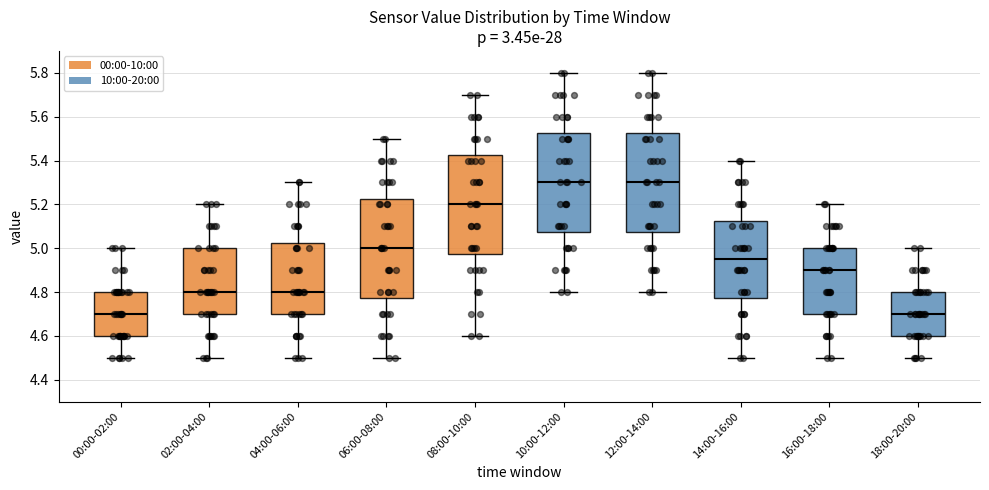

Reading left to right, read every box against the y-axis: the position of its median line, the range the box covers, and the ends of its whiskers. The values are not printed on the chart, so give them approximately, as read against the axis.

00:00-02:00: median 4.70, box 4.60 to 4.80, whiskers 4.50 to 5.00
02:00-04:00: median 4.80, box 4.70 to 5.00, whiskers 4.50 to 5.20
04:00-06:00: median 4.80, box 4.70 to 5.02, whiskers 4.50 to 5.30
06:00-08:00: median 5.00, box 4.78 to 5.22, whiskers 4.50 to 5.50
08:00-10:00: median 5.20, box 4.98 to 5.42, whiskers 4.60 to 5.70
10:00-12:00: median 5.30, box 5.08 to 5.52, whiskers 4.80 to 5.80
12:00-14:00: median 5.30, box 5.08 to 5.52, whiskers 4.80 to 5.80
14:00-16:00: median 4.96, box 4.78 to 5.12, whiskers 4.50 to 5.40
16:00-18:00: median 4.90, box 4.70 to 5.00, whiskers 4.50 to 5.20
18:00-20:00: median 4.70, box 4.60 to 4.80, whiskers 4.50 to 5.00